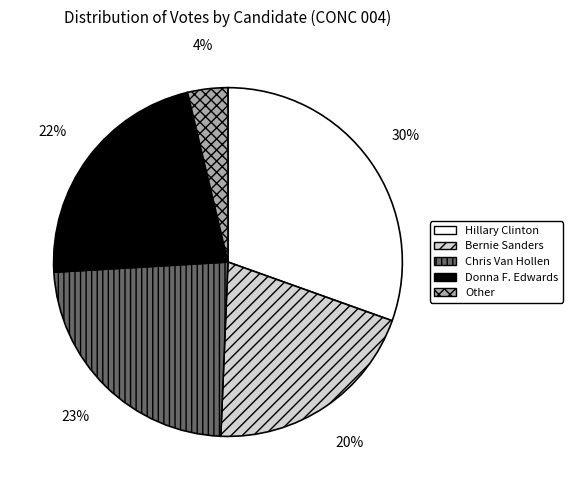

Combined, do Other and Chris Van Hollen account for over 50%?

No